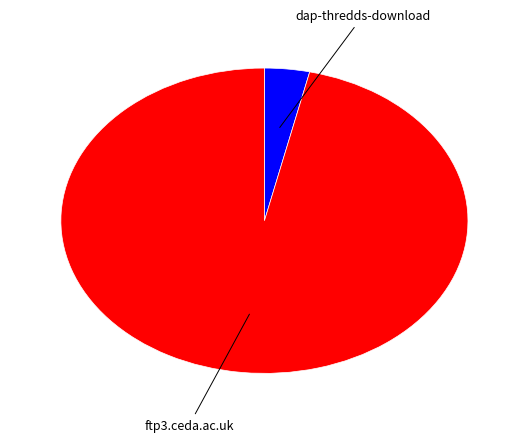

The dap-thredds-download slice represents 4% of the pie. True or false?

True